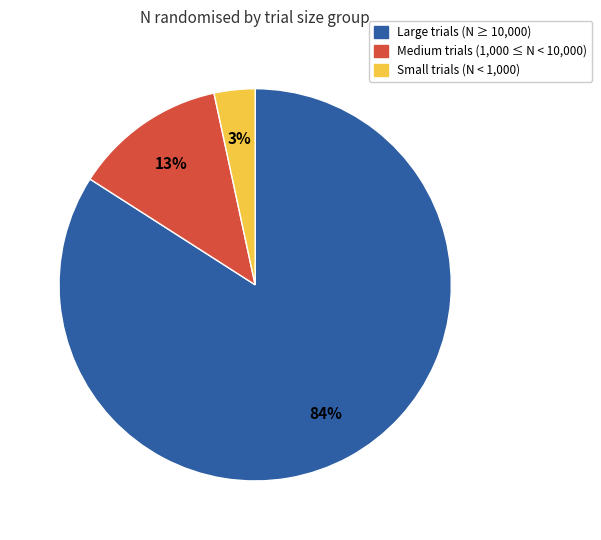

How many slices are in this pie chart?

3